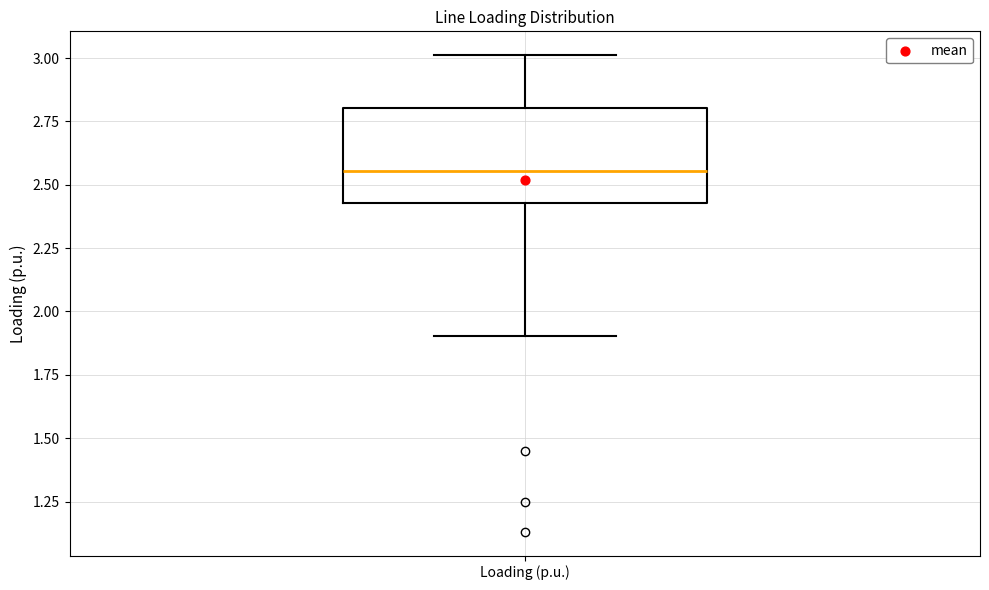

Transcribe this box plot: give where the median line is, the range the box spans, and where the two whiskers end, as read against the y-axis. The values are not printed on the chart, so give them approximately, as read against the axis.

median 2.55, box 2.45 to 2.80, whiskers 1.90 to 3.00